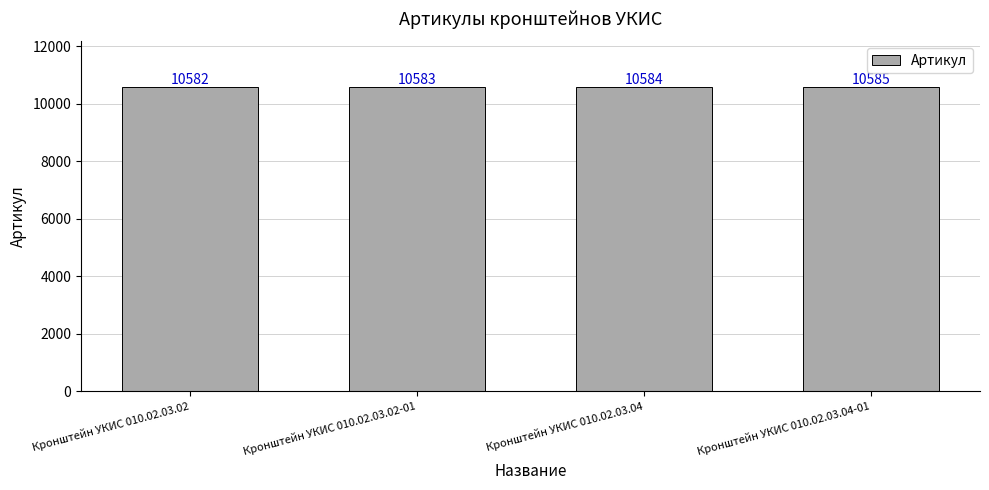

What is the difference between the second highest and minimum values?

2